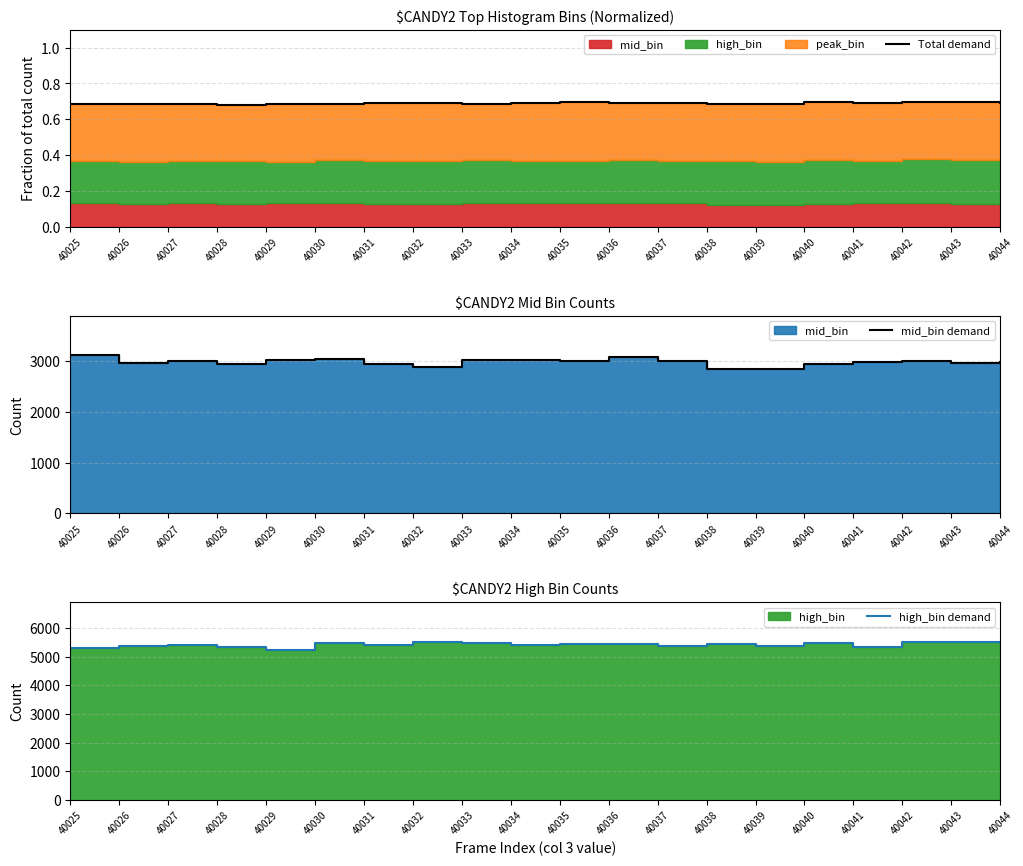

How many Total demand values are between 0 and 1?

20